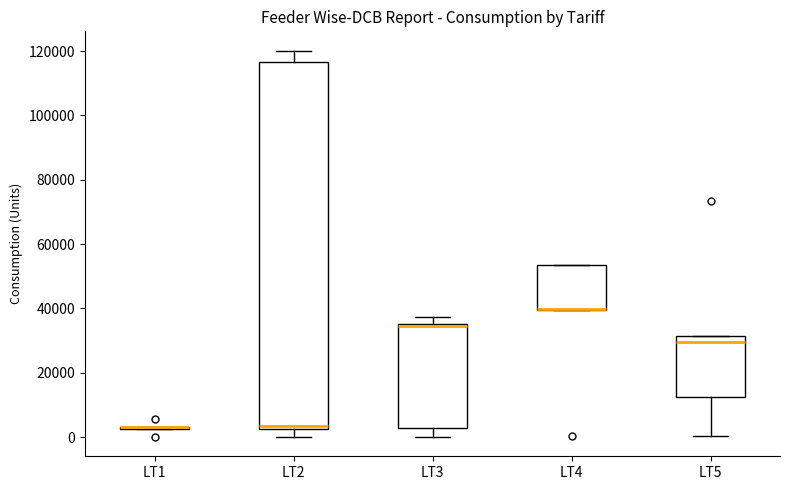

Which box is the tallest, from its lower edge to its upper edge?

LT2